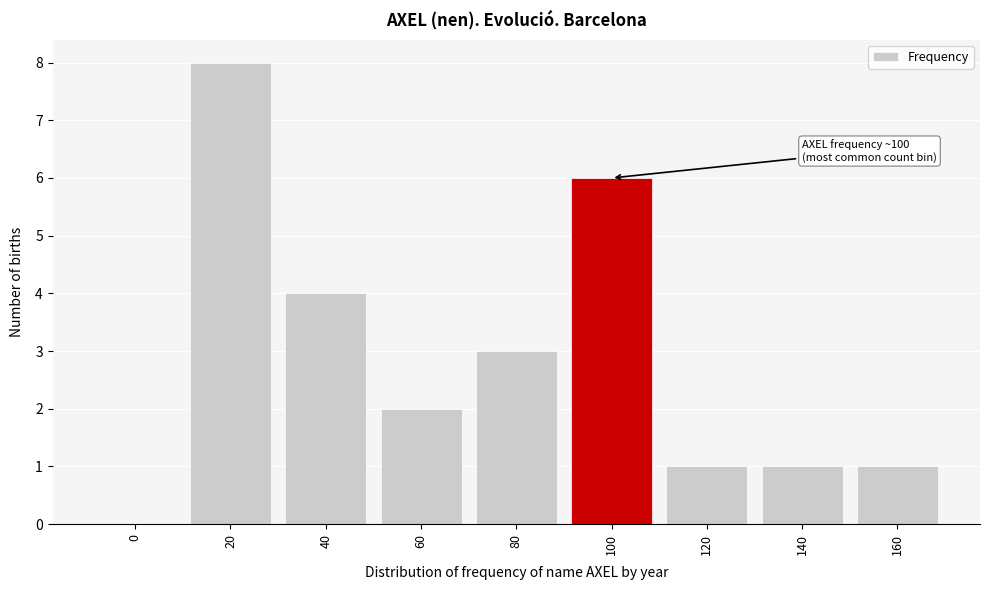

Reading left to right, transcribe all the data shown in this chart.

0=0	20=8	40=4	60=2	80=3	100=6	120=1	140=1	160=1